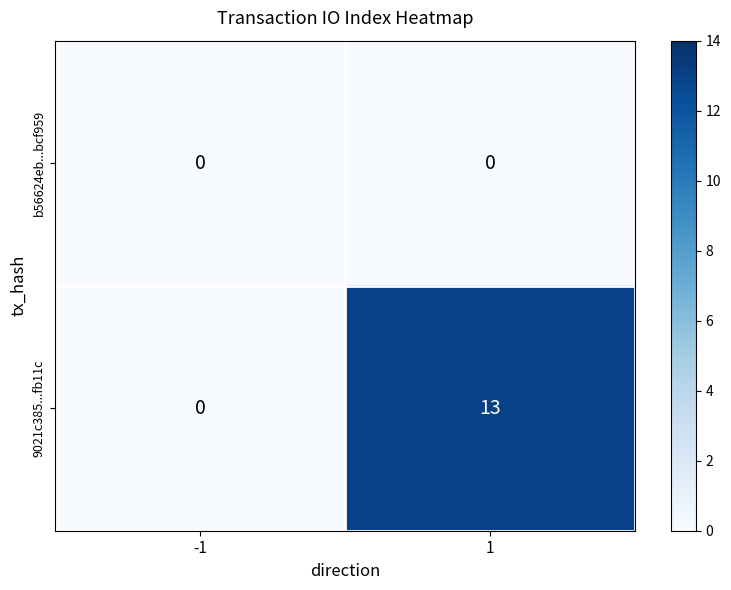

List the series in order of their peak value, lowest first.

b56624eb...bcf959, 9021c385...fb11c